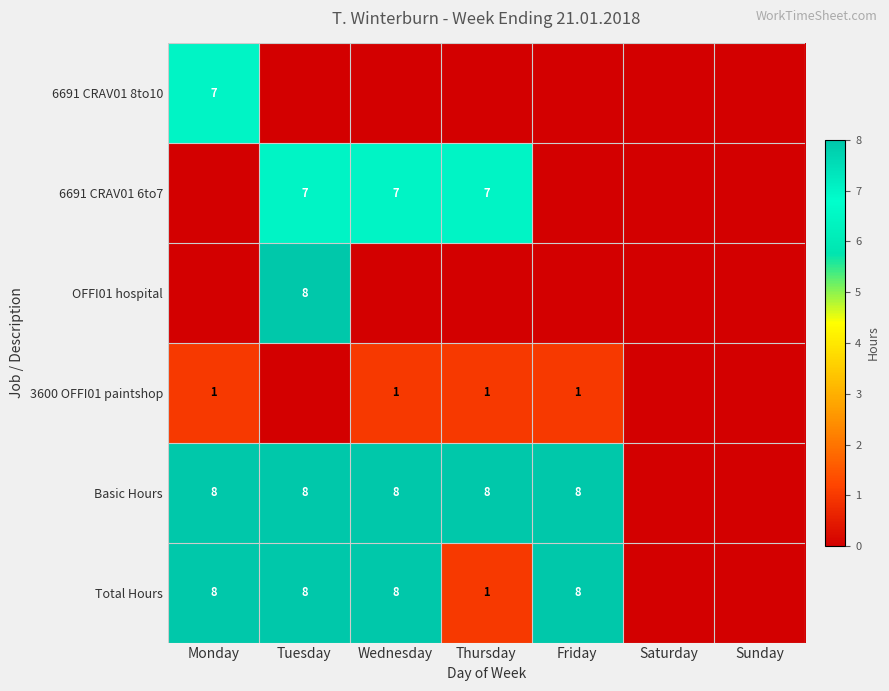

At which category is the sum across all series the highest?

Tuesday